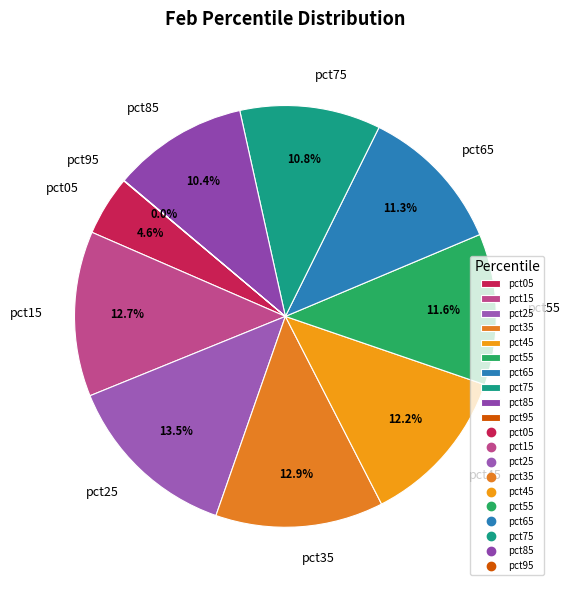

Does pct25 account for over 50% of the chart?

No